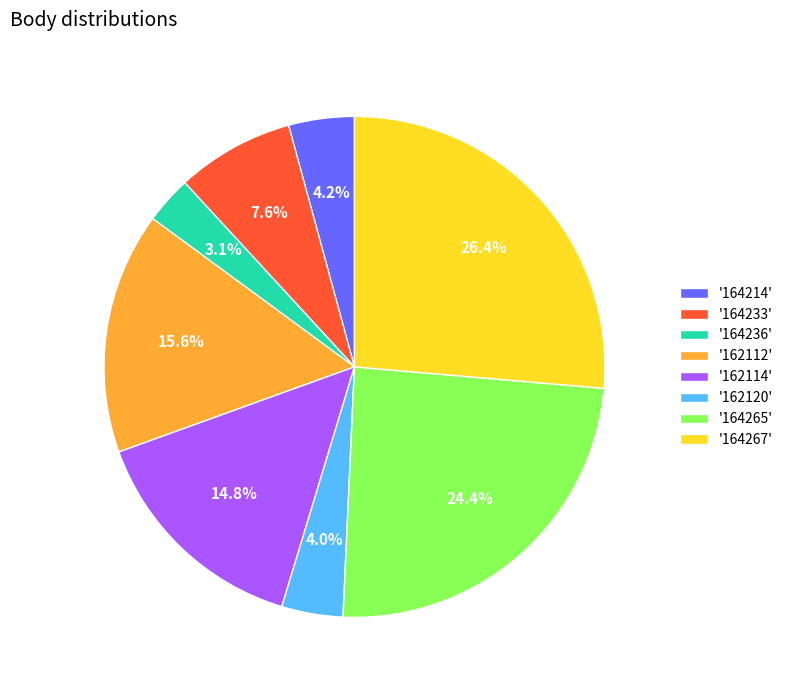

Do '162112' and '162114' together represent more than half of the pie?

No